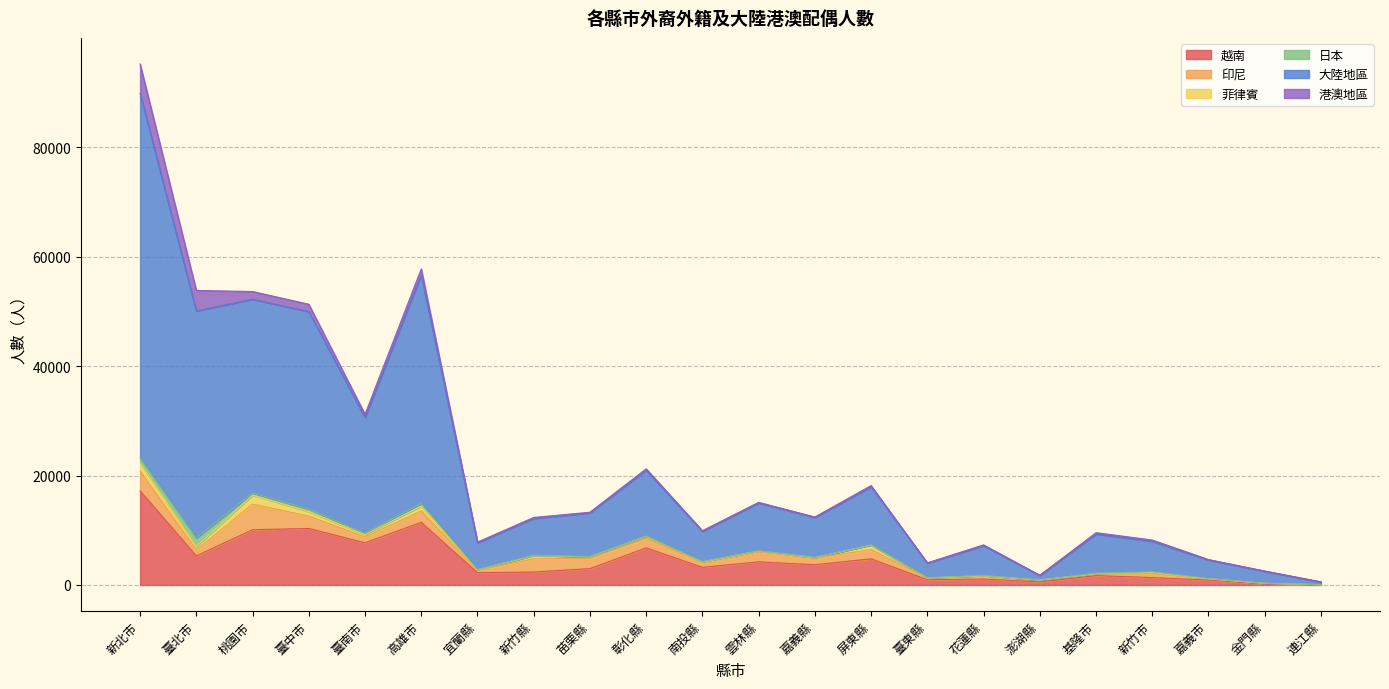

Reading right to left, list all the values displayed in this chart.

越南: 連江縣=42	金門縣=174	嘉義市=897	新竹市=1347	基隆市=1707	澎湖縣=566	花蓮縣=1083	臺東縣=959	屏東縣=4773	嘉義縣=3699	雲林縣=4217	南投縣=3221	彰化縣=6777	苗栗縣=2987	新竹縣=2364	宜蘭縣=2239	高雄市=11446	臺南市=7708	臺中市=10326	桃園市=10093	臺北市=5316	新北市=17205
印尼: 連江縣=5	金門縣=115	嘉義市=197	新竹市=674	基隆市=288	澎湖縣=320	花蓮縣=533	臺東縣=256	屏東縣=1715	嘉義縣=1178	雲林縣=1822	南投縣=908	彰化縣=1729	苗栗縣=1883	新竹縣=2422	宜蘭縣=450	高雄市=2081	臺南市=1067	臺中市=2268	桃園市=4686	臺北市=1104	新北市=3619
菲律賓: 連江縣=1	金門縣=4	嘉義市=62	新竹市=258	基隆市=95	澎湖縣=8	花蓮縣=67	臺東縣=83	屏東縣=790	嘉義縣=127	雲林縣=165	南投縣=114	彰化縣=393	苗栗縣=268	新竹縣=556	宜蘭縣=91	高雄市=901	臺南市=427	臺中市=817	桃園市=1658	臺北市=612	新北市=1463
日本: 連江縣=0	金門縣=3	嘉義市=25	新竹市=142	基隆市=53	澎湖縣=7	花蓮縣=51	臺東縣=29	屏東縣=49	嘉義縣=13	雲林縣=32	南投縣=26	彰化縣=65	苗栗縣=30	新竹縣=85	宜蘭縣=41	高雄市=468	臺南市=227	臺中市=487	桃園市=366	臺北市=1558	新北市=948
大陸地區: 連江縣=506	金門縣=2206	嘉義市=3389	新竹市=5571	基隆市=7173	澎湖縣=845	花蓮縣=5460	臺東縣=2664	屏東縣=10625	嘉義縣=7319	雲林縣=8763	南投縣=5542	彰化縣=12023	苗栗縣=8013	新竹縣=6736	宜蘭縣=4890	高雄市=41734	臺南市=21190	臺中市=36076	桃園市=35422	臺北市=41496	新北市=66632
港澳地區: 連江縣=3	金門縣=47	嘉義市=77	新竹市=219	基隆市=240	澎湖縣=22	花蓮縣=134	臺東縣=41	屏東縣=212	嘉義縣=86	雲林縣=99	南投縣=107	彰化縣=243	苗栗縣=112	新竹縣=176	宜蘭縣=124	高雄市=1131	臺南市=577	臺中市=1334	桃園市=1410	臺北市=3742	新北市=5367